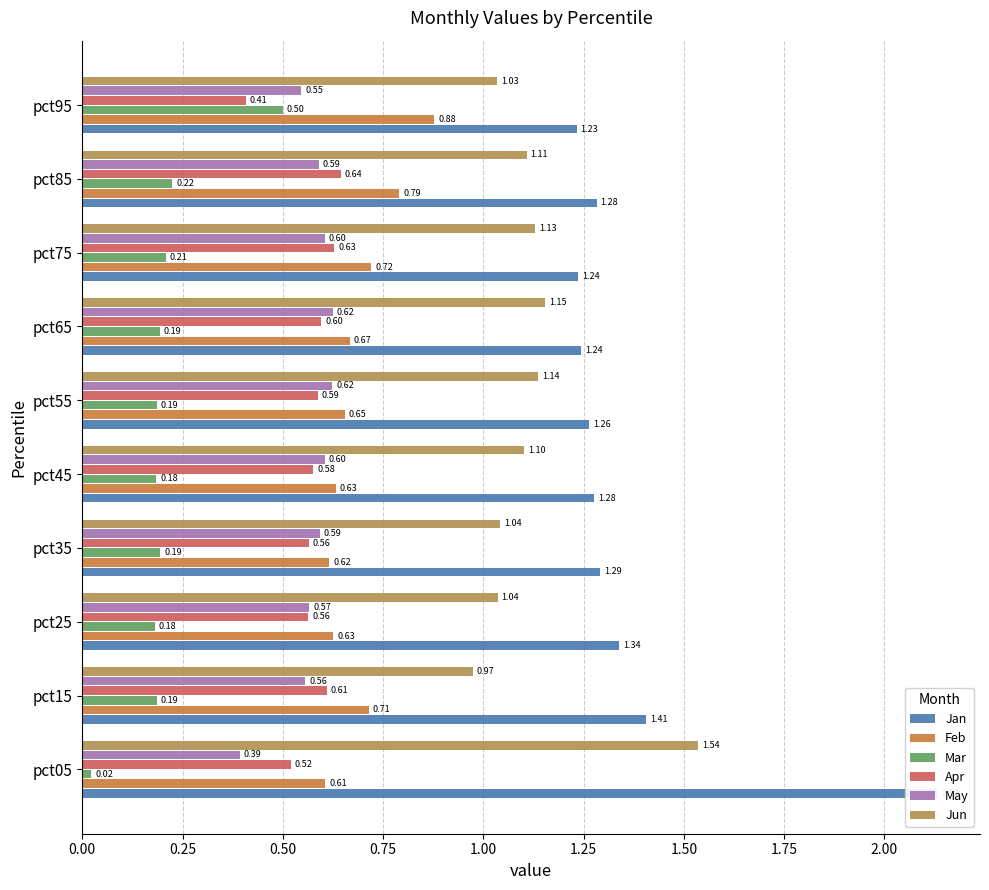

What is the lowest value of the May series?

0.4